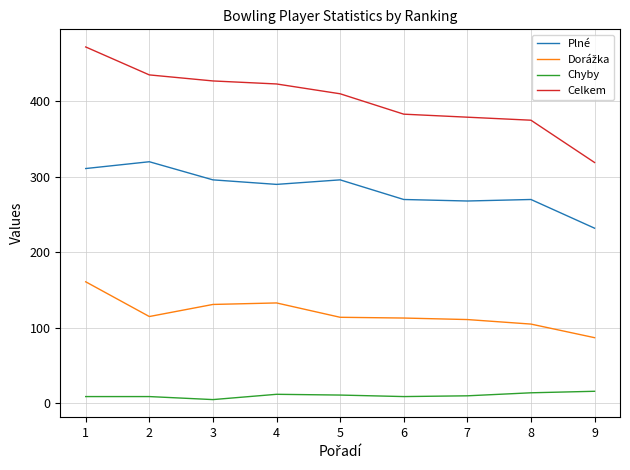

Where is the first local minimum for Plné?

4